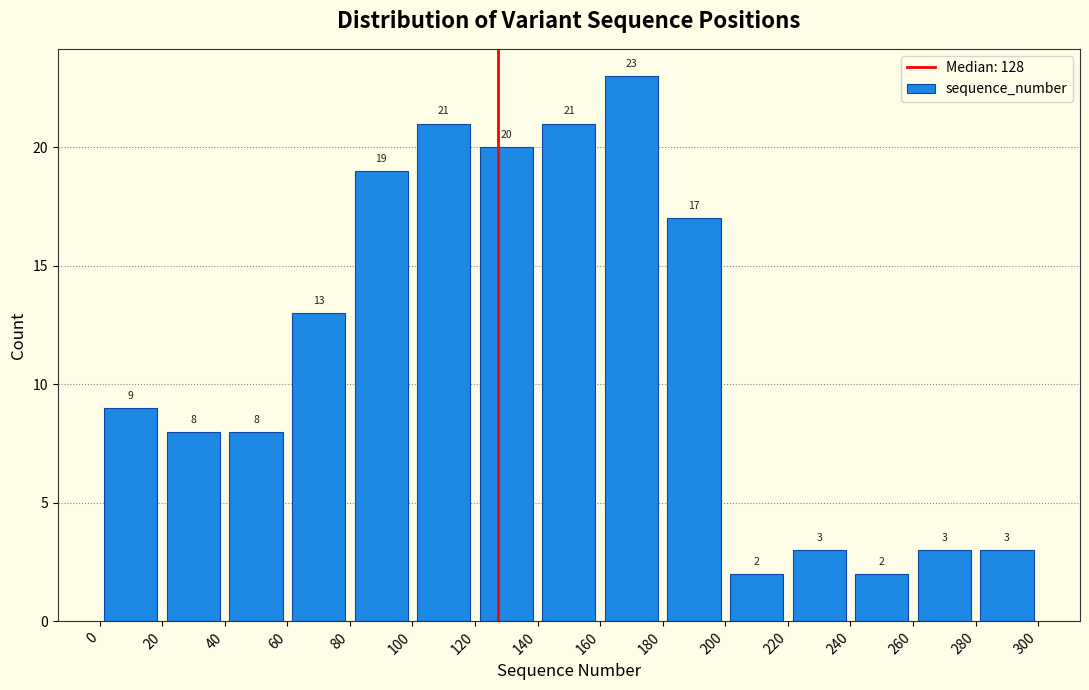

Reading left to right, list every bar in this chart as the range it spans on the x-axis followed by its height.

0 to 20: 9
20 to 40: 8
40 to 60: 8
60 to 80: 13
80 to 100: 19
100 to 120: 21
120 to 140: 20
140 to 160: 21
160 to 180: 23
180 to 200: 17
200 to 220: 2
220 to 240: 3
240 to 260: 2
260 to 280: 3
280 to 300: 3